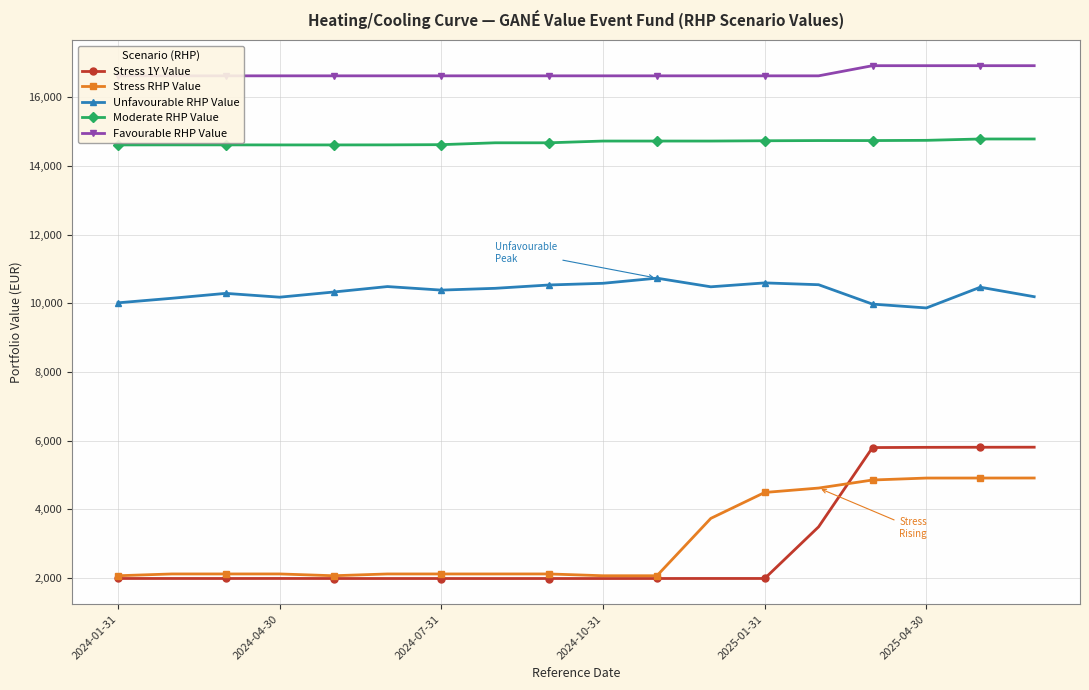

Which series has the largest total across all categories?

Favourable RHP Value